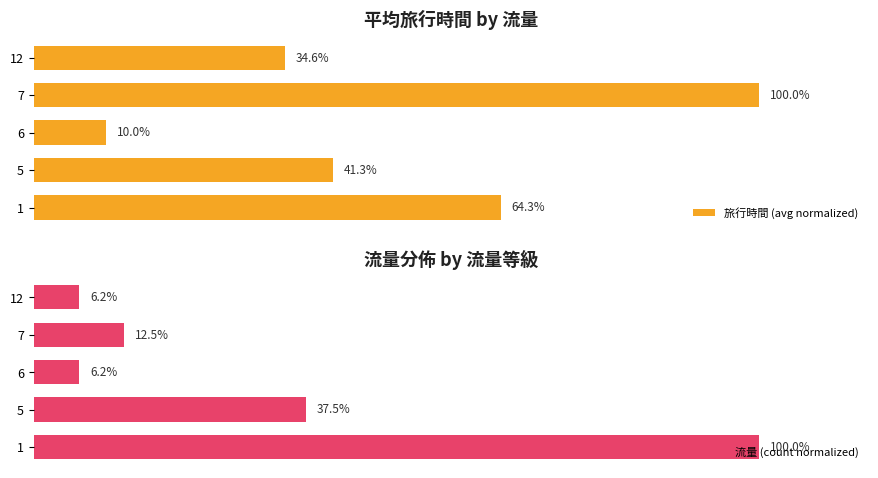

What is the value of the 流量 (count normalized) bar at the 5th from the left?

6.2